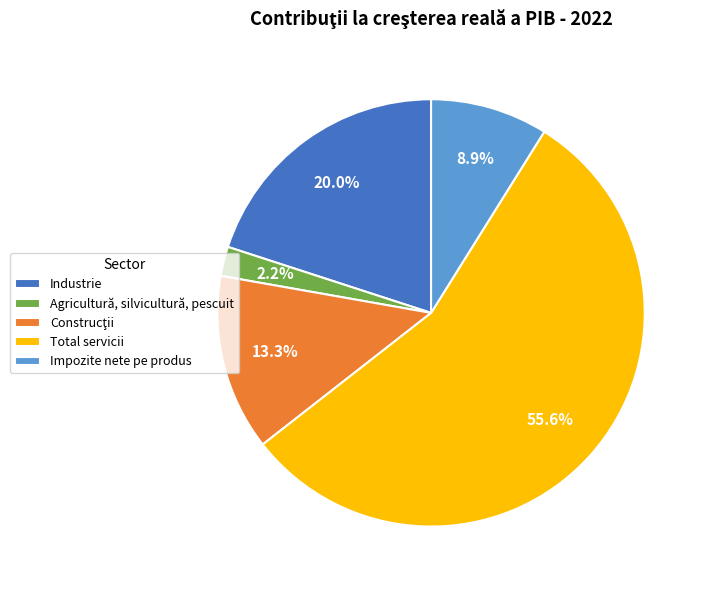

The Industrie slice represents 20% of the pie. True or false?

True